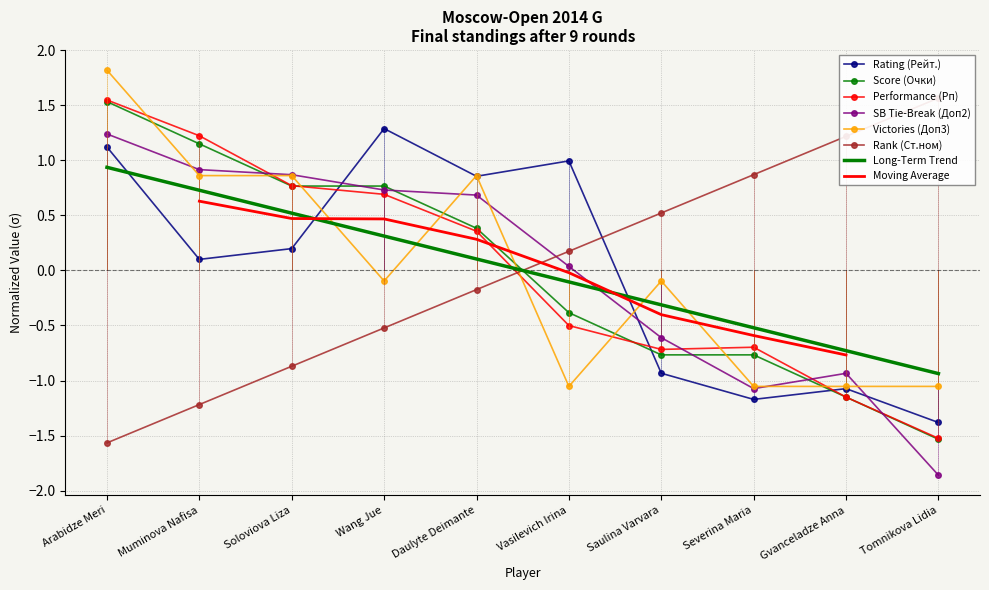

What is the difference between the Rank (Ст.ном) values at Arabidze Meri and Wang Jue?

1.0